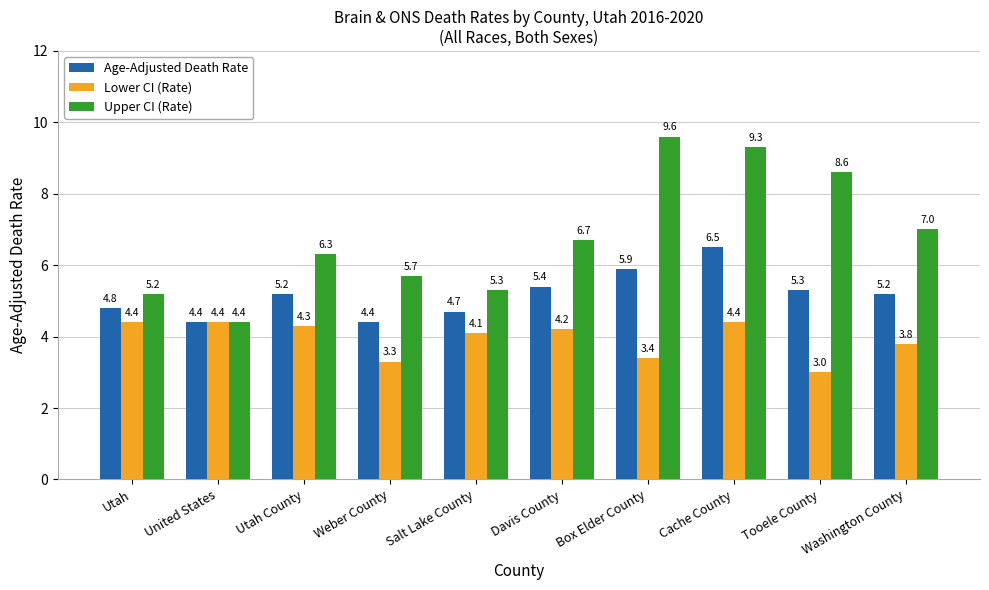

Reading right to left, transcribe all the data shown in this chart.

Age-Adjusted Death Rate: 5.2	5.3	6.5	5.9	5.4	4.7	4.4	5.2	4.4	4.8
Lower CI (Rate): 3.8	3.0	4.4	3.4	4.2	4.1	3.3	4.3	4.4	4.4
Upper CI (Rate): 7.0	8.6	9.3	9.6	6.7	5.3	5.7	6.3	4.4	5.2